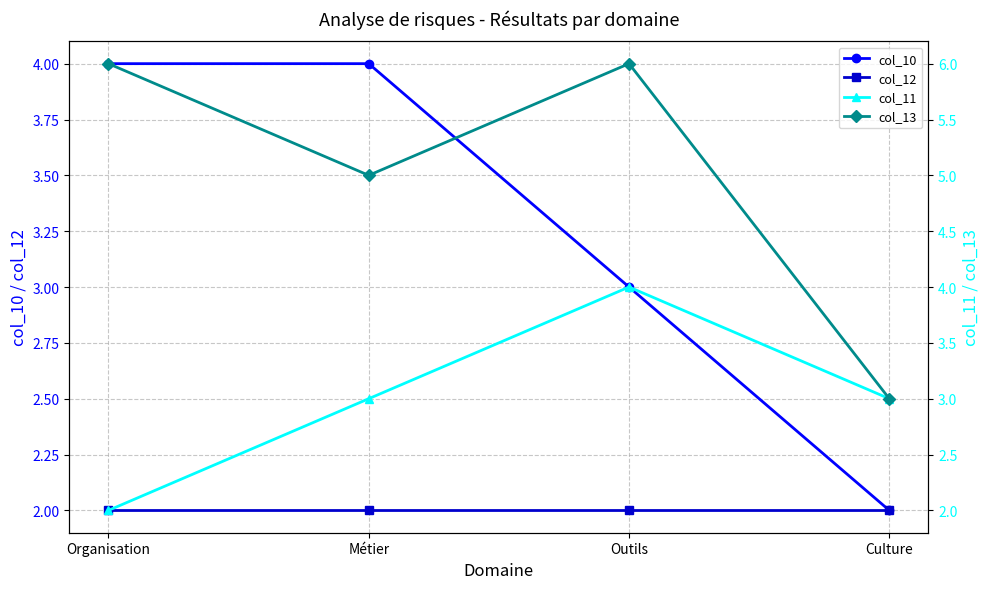

Reading left to right, extract all data points from this chart.

col_10: 4	4	3	2
col_12: 2	2	2	2
col_11: 2	3	4	3
col_13: 6	5	6	3